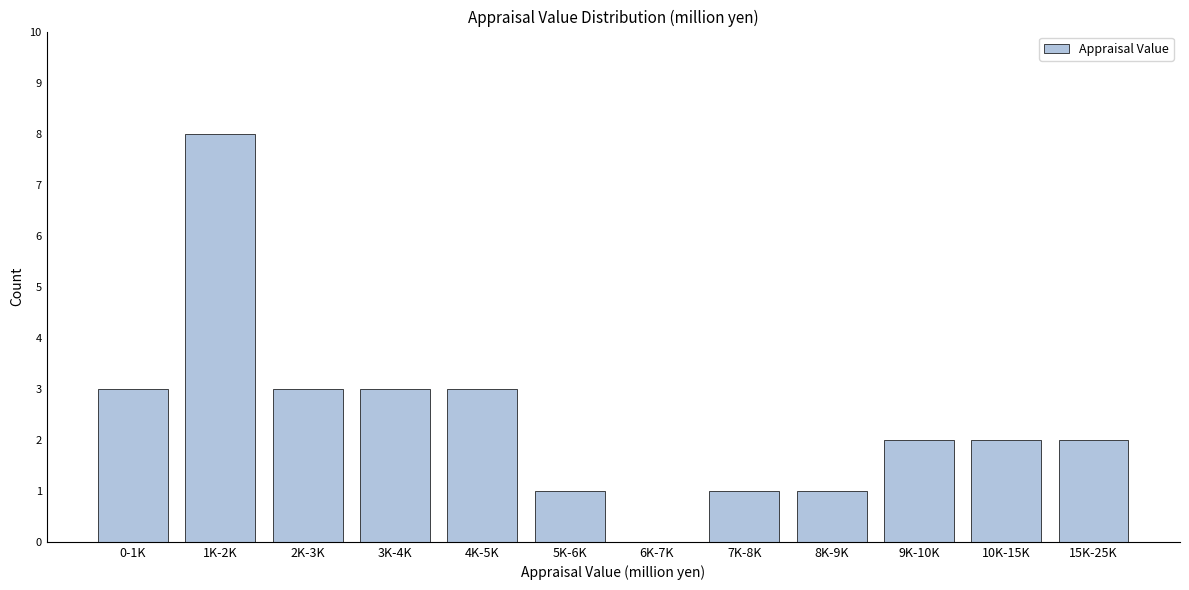

Reading left to right, transcribe all the data shown in this chart.

0-1K=3	1K-2K=8	2K-3K=3	3K-4K=3	4K-5K=3	5K-6K=1	6K-7K=0	7K-8K=1	8K-9K=1	9K-10K=2	10K-15K=2	15K-25K=2